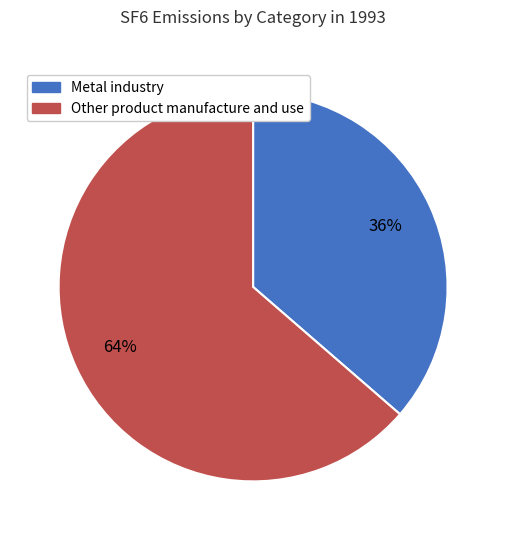

To the nearest percent, what portion does Other product manufacture and use represent?

64%